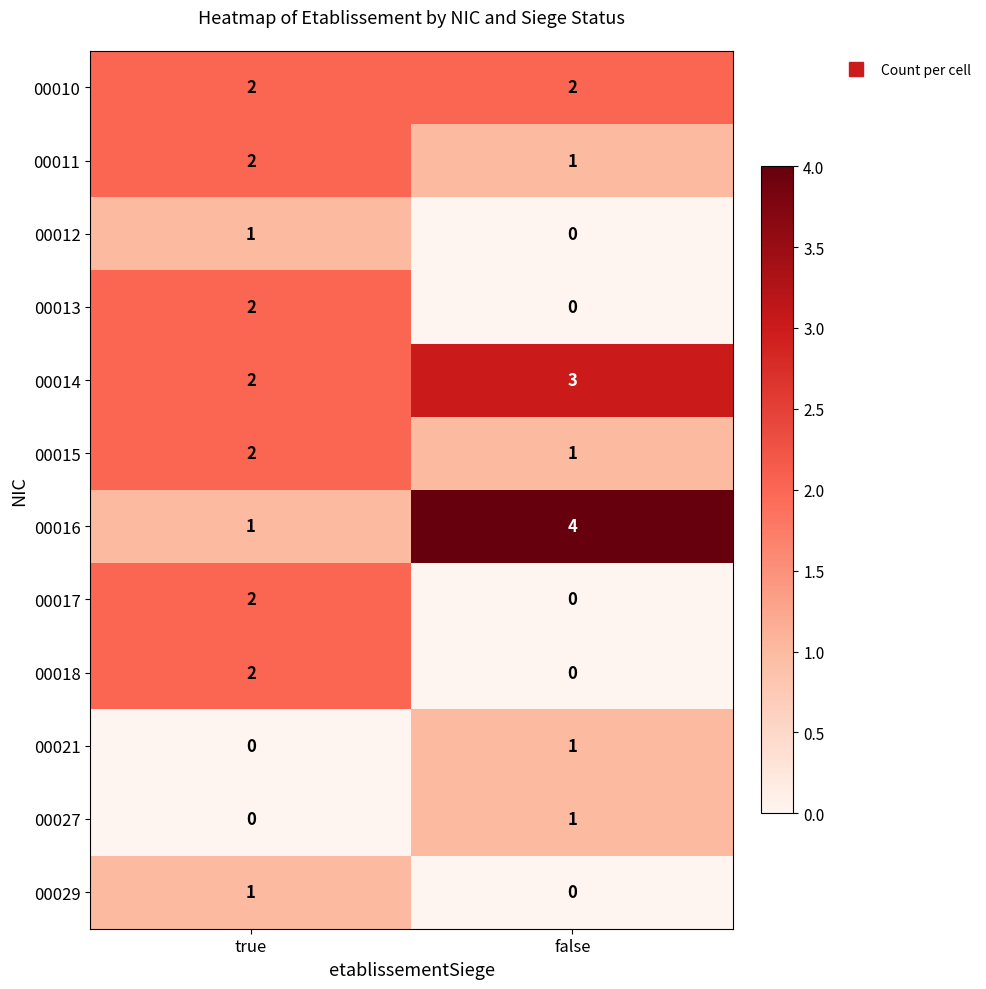

True or false: 00012 has a value of 1 at false.

False